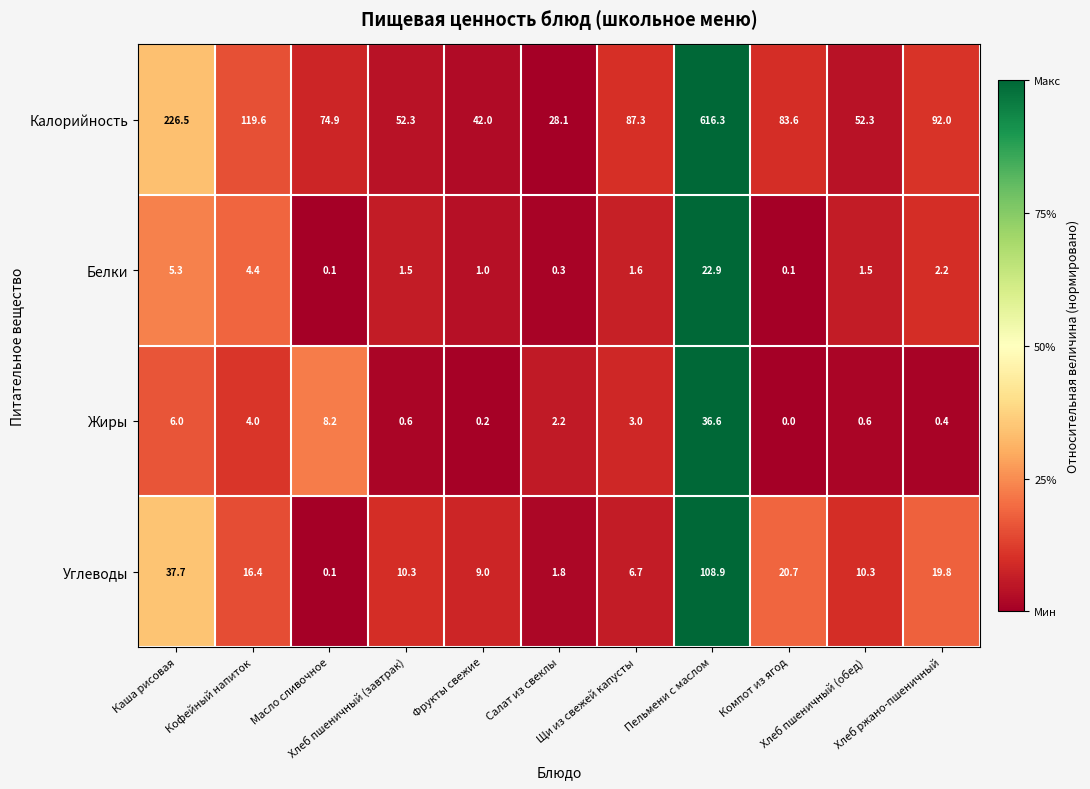

Which series has the widest spread of values?

Калорийность